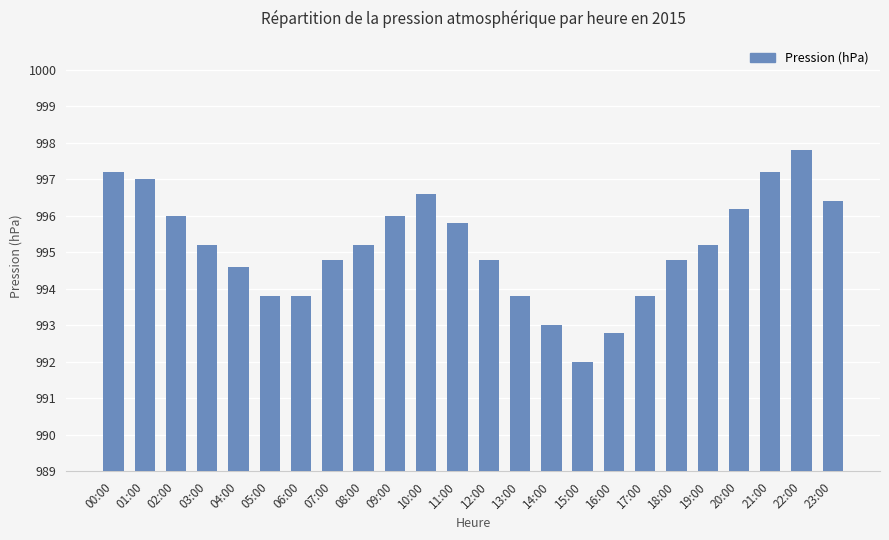

Reading right to left, extract all data points from this chart.

23:00=996.4	22:00=997.8	21:00=997.2	20:00=996.2	19:00=995.2	18:00=994.8	17:00=993.8	16:00=992.8	15:00=992.0	14:00=993.0	13:00=993.8	12:00=994.8	11:00=995.8	10:00=996.6	09:00=996.0	08:00=995.2	07:00=994.8	06:00=993.8	05:00=993.8	04:00=994.6	03:00=995.2	02:00=996.0	01:00=997.0	00:00=997.2